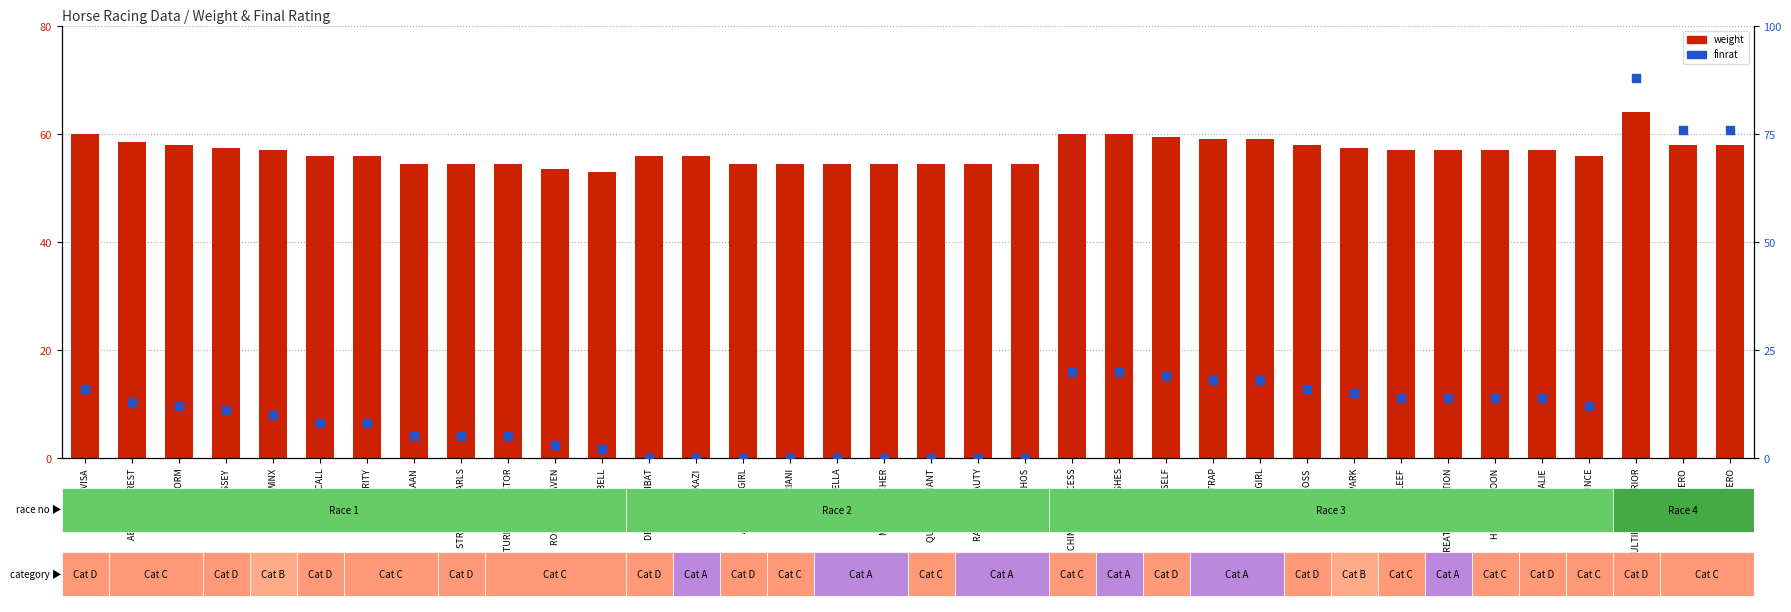

What is the total value across all series at STRING OF PEARLS?

59.5